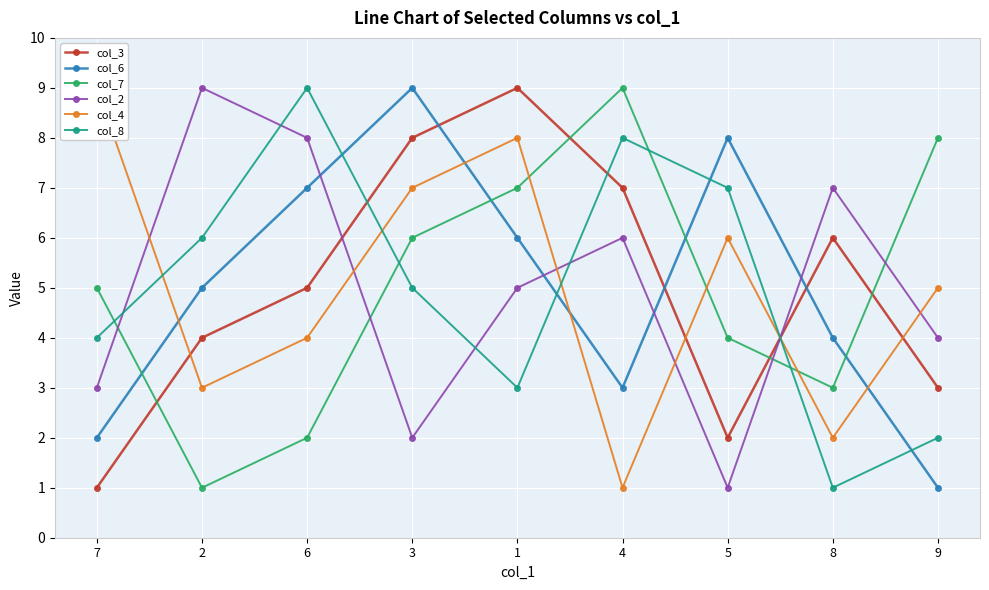

What is the maximum value shown in the chart?

9